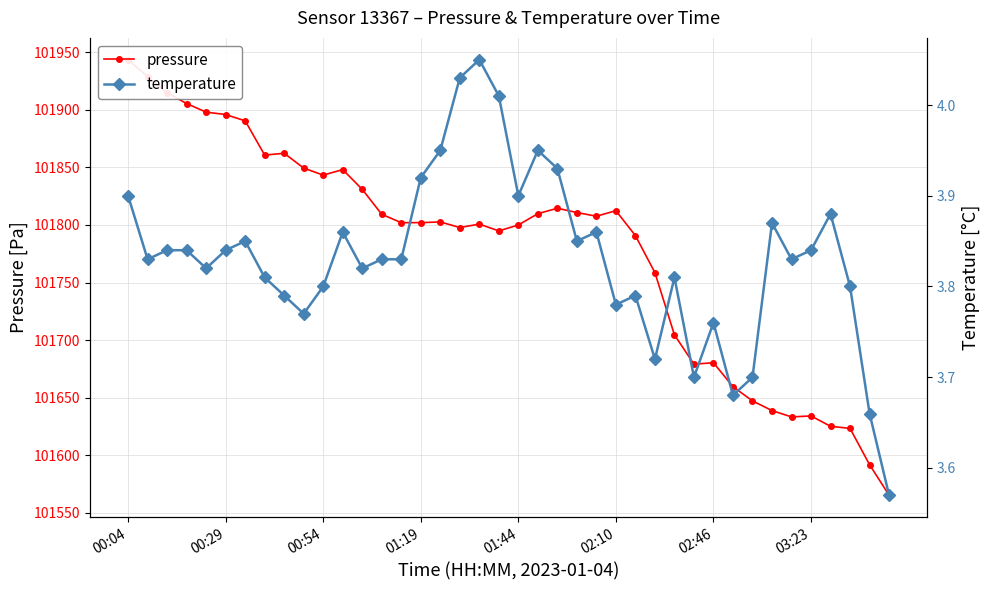

Is the value of pressure at 22 greater than the value of temperature at 32?

Yes